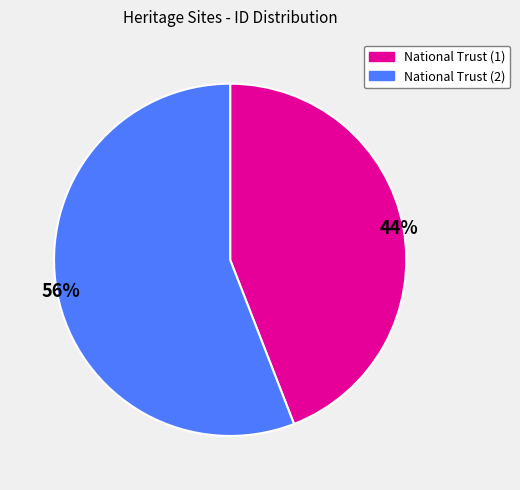

To the nearest percent, what is the difference between the largest and smallest slice percentages?

12%